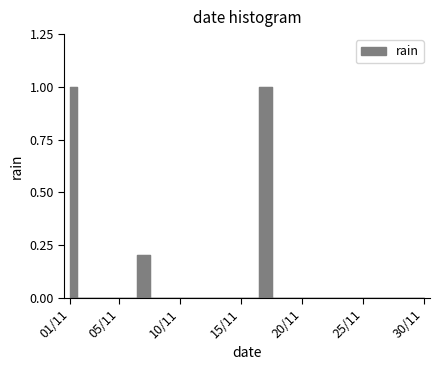

True or false: the data has more than 2 interior local peaks.

False